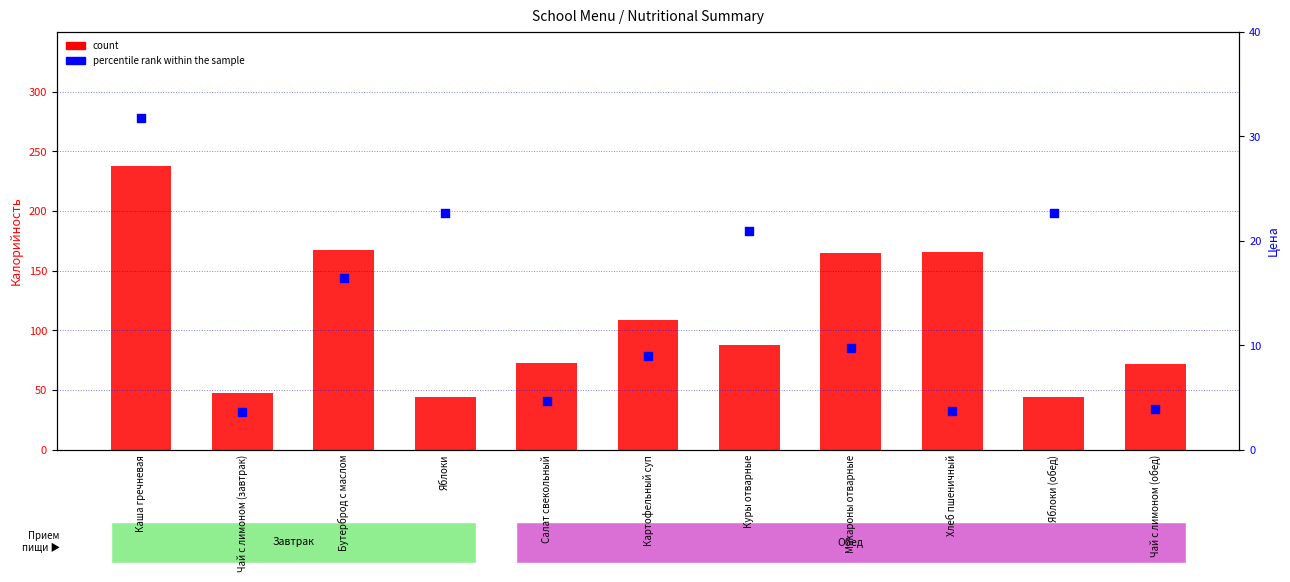

Is the value of count at Яблоки greater than the value of percentile rank within the sample at Каша гречневая?

Yes